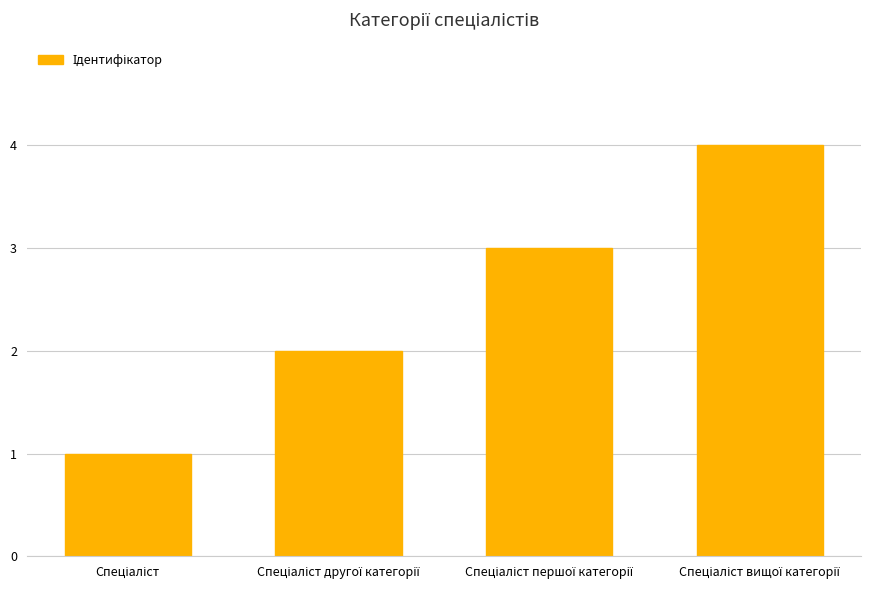

What is the greatest value displayed?

4